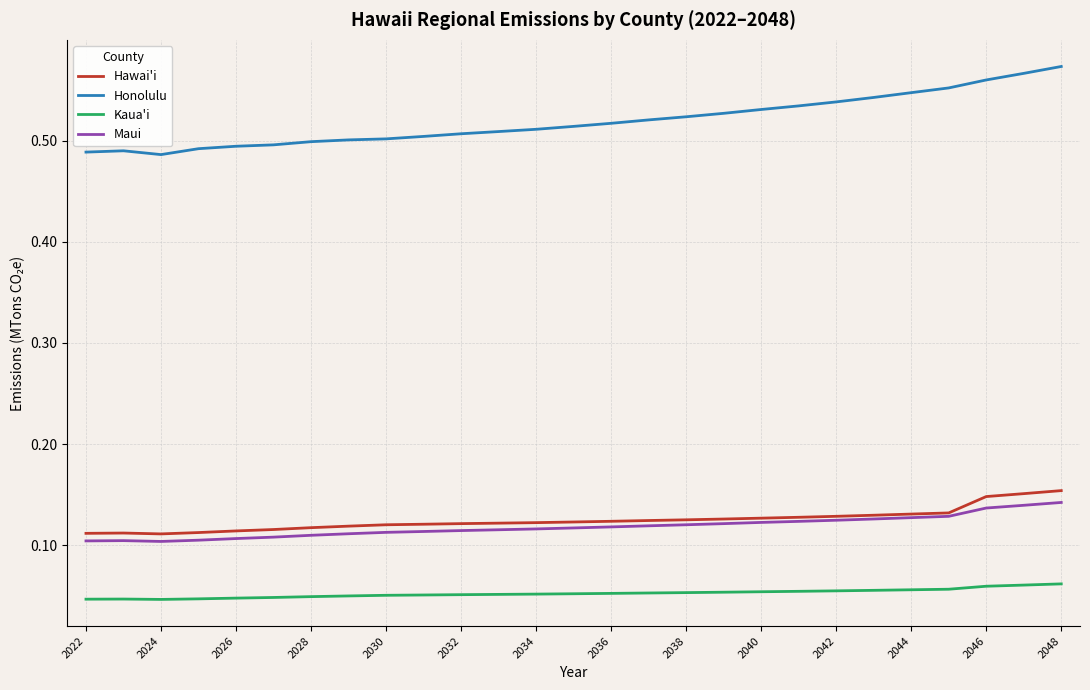

Which series has the largest range (max minus min)?

Honolulu